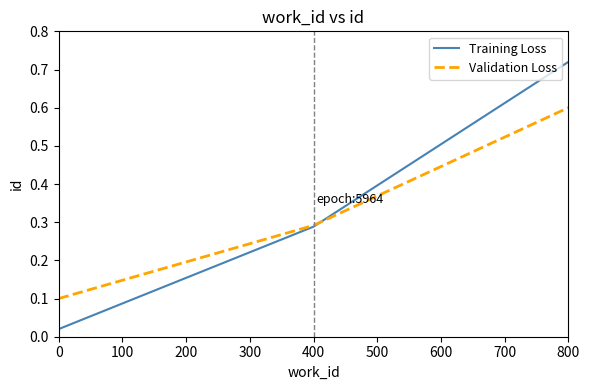

Which category has the highest value in the Validation Loss series?

800